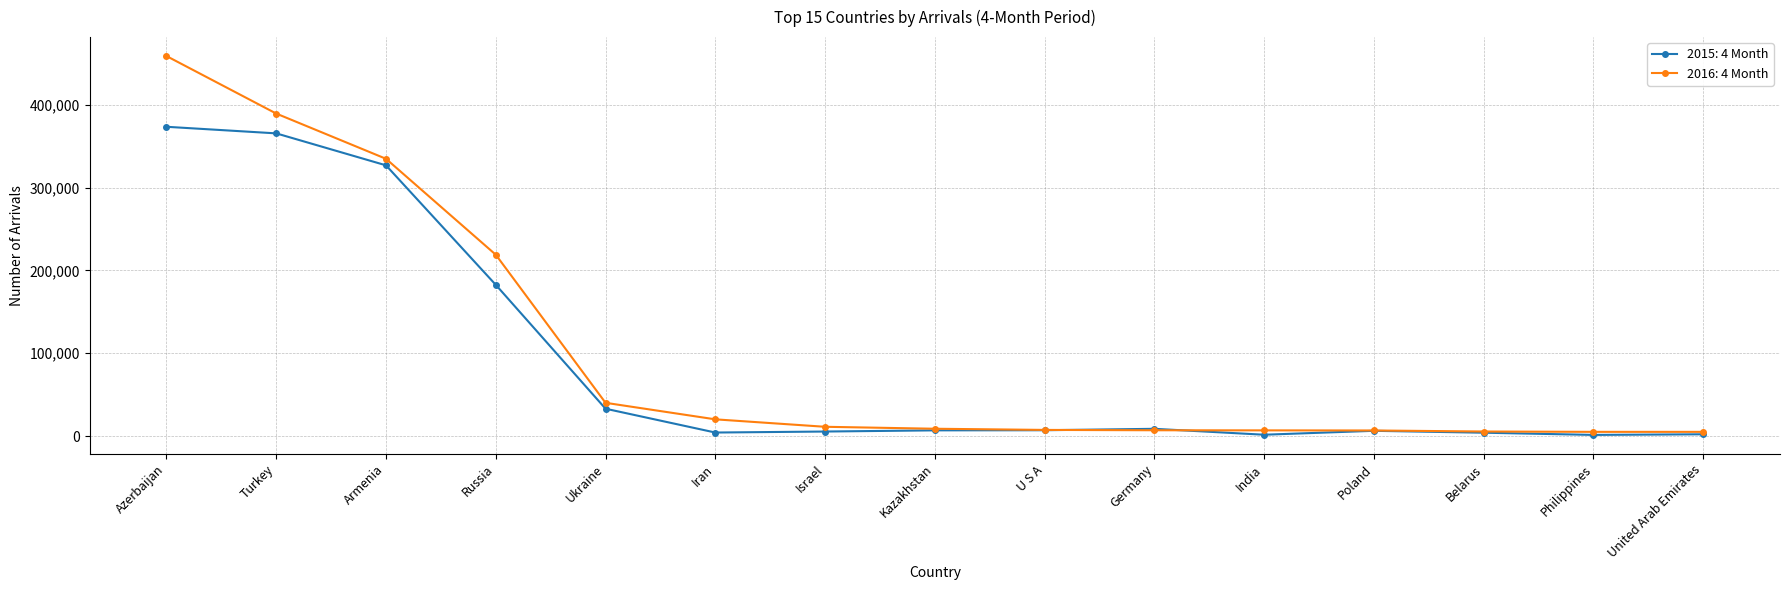

At Turkey, list the series in order from largest to smallest.

2016: 4 Month, 2015: 4 Month